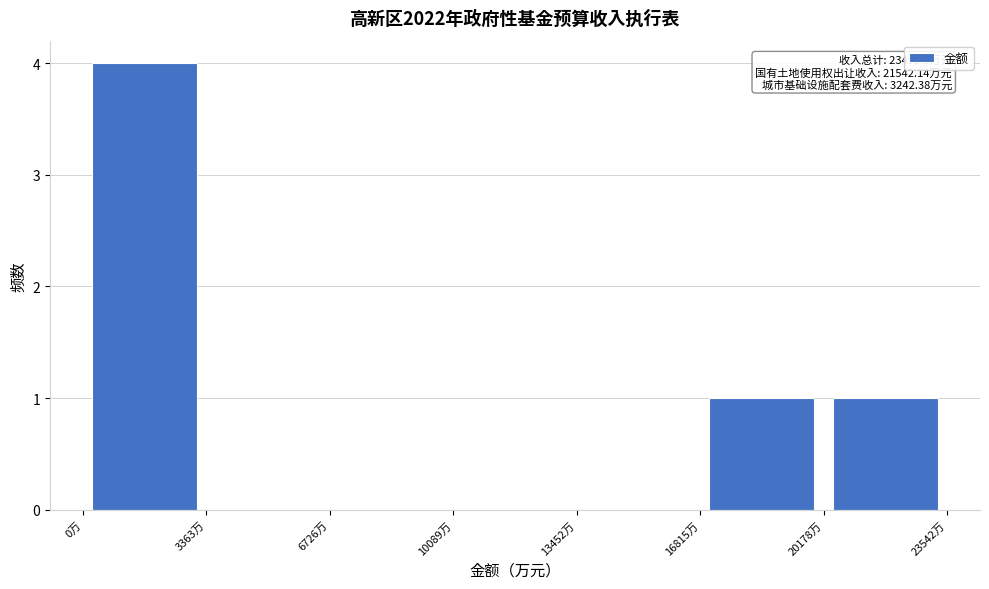

Which range on the x-axis has the tallest bar?

0 to 3500